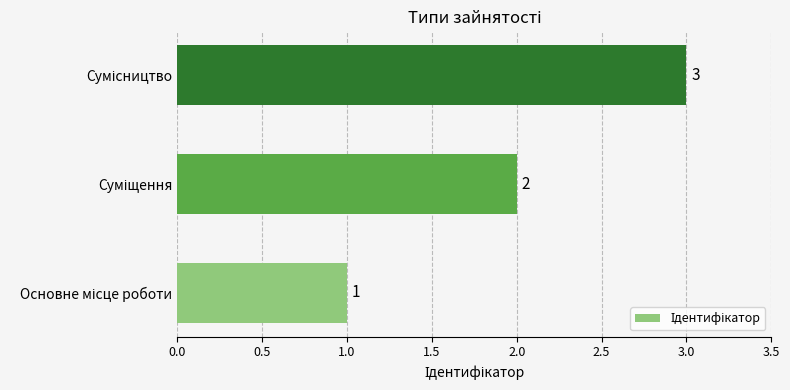

What is the smallest value displayed?

1